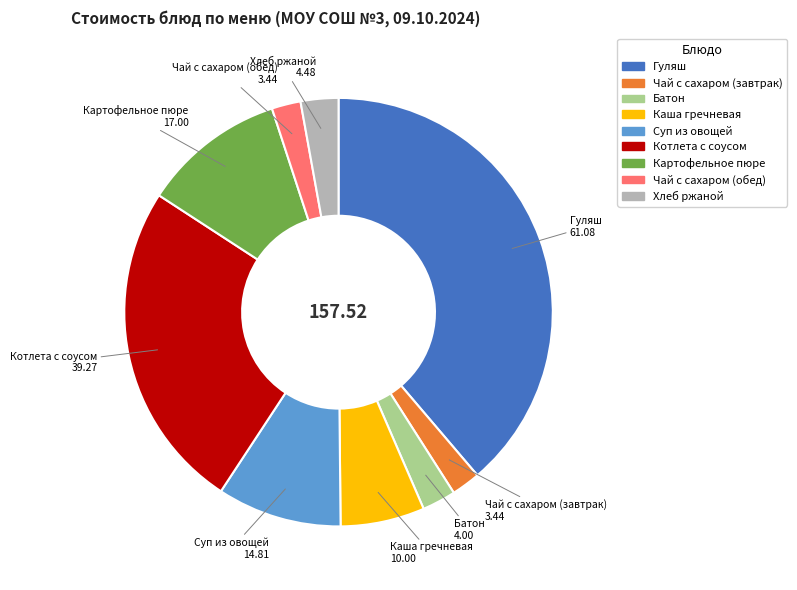

Do Хлеб ржаной and Суп из овощей together represent more than half of the pie?

No